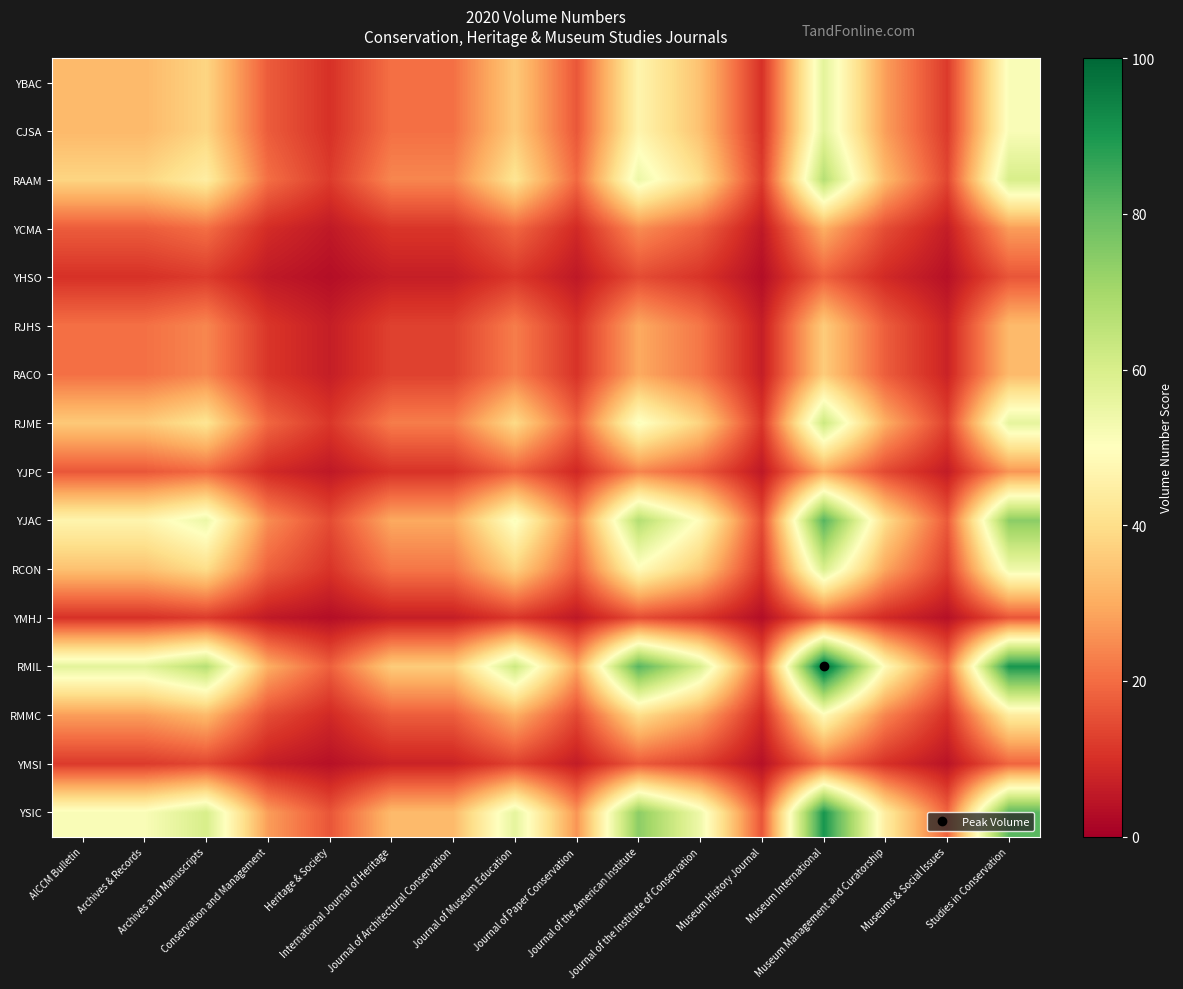

What is the spread (max minus min) of values at Archives & Records?

46.7